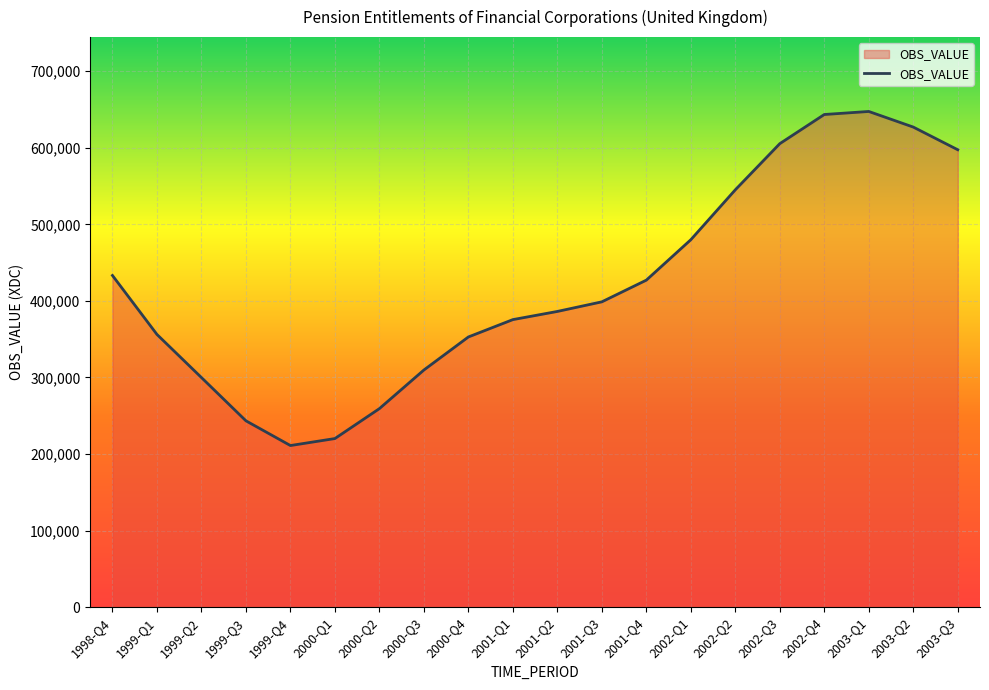

How many lines are shown in the chart?

1